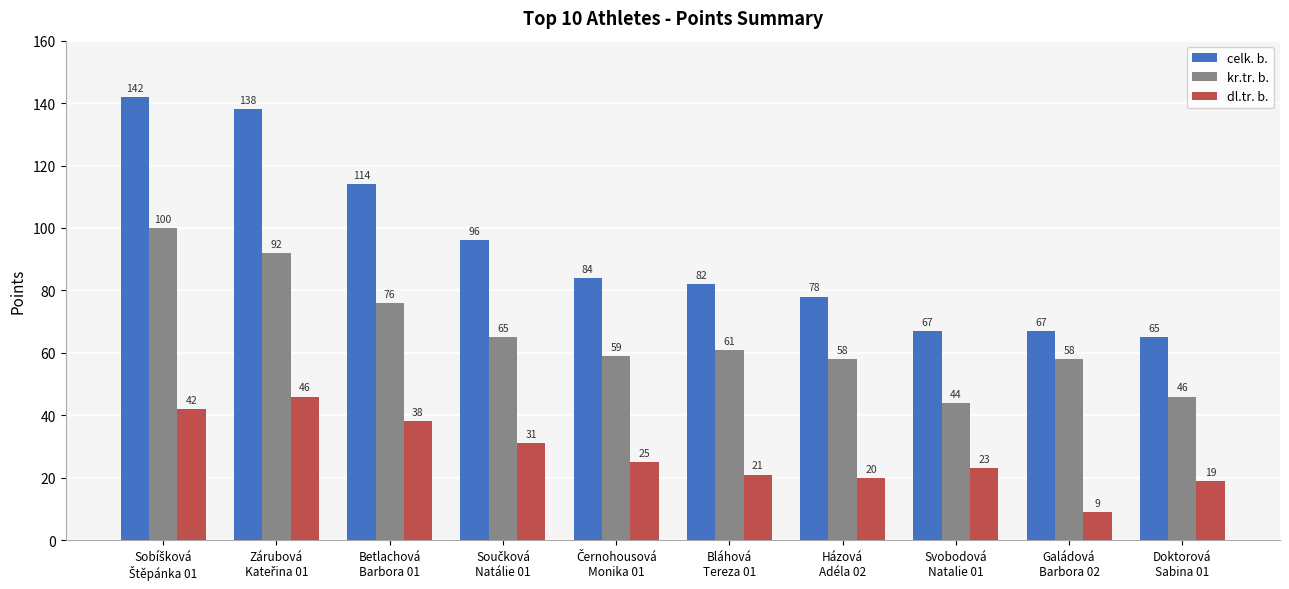

Which series has the largest range (max minus min)?

celk. b.